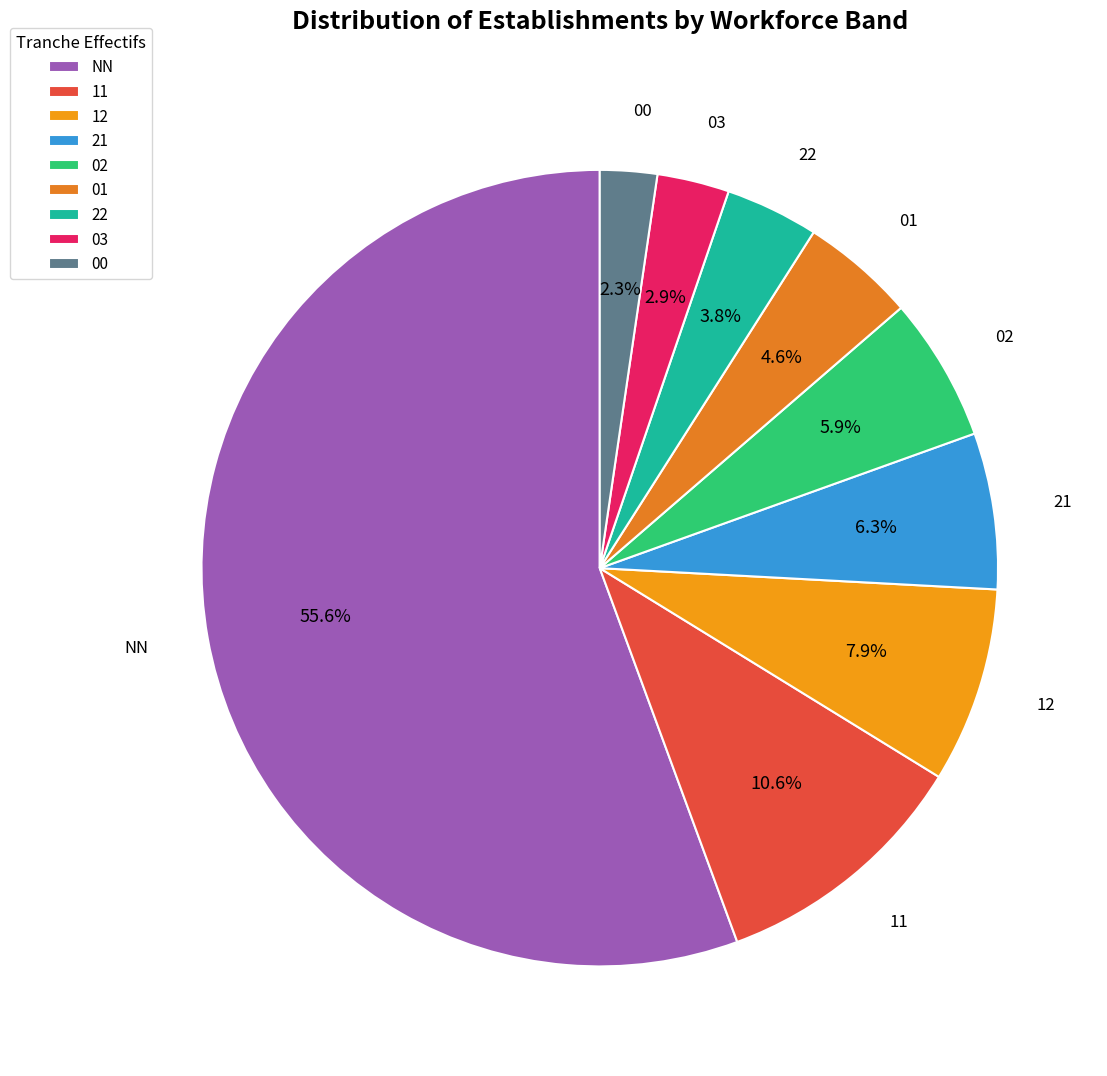

Which category accounts for the majority?

NN